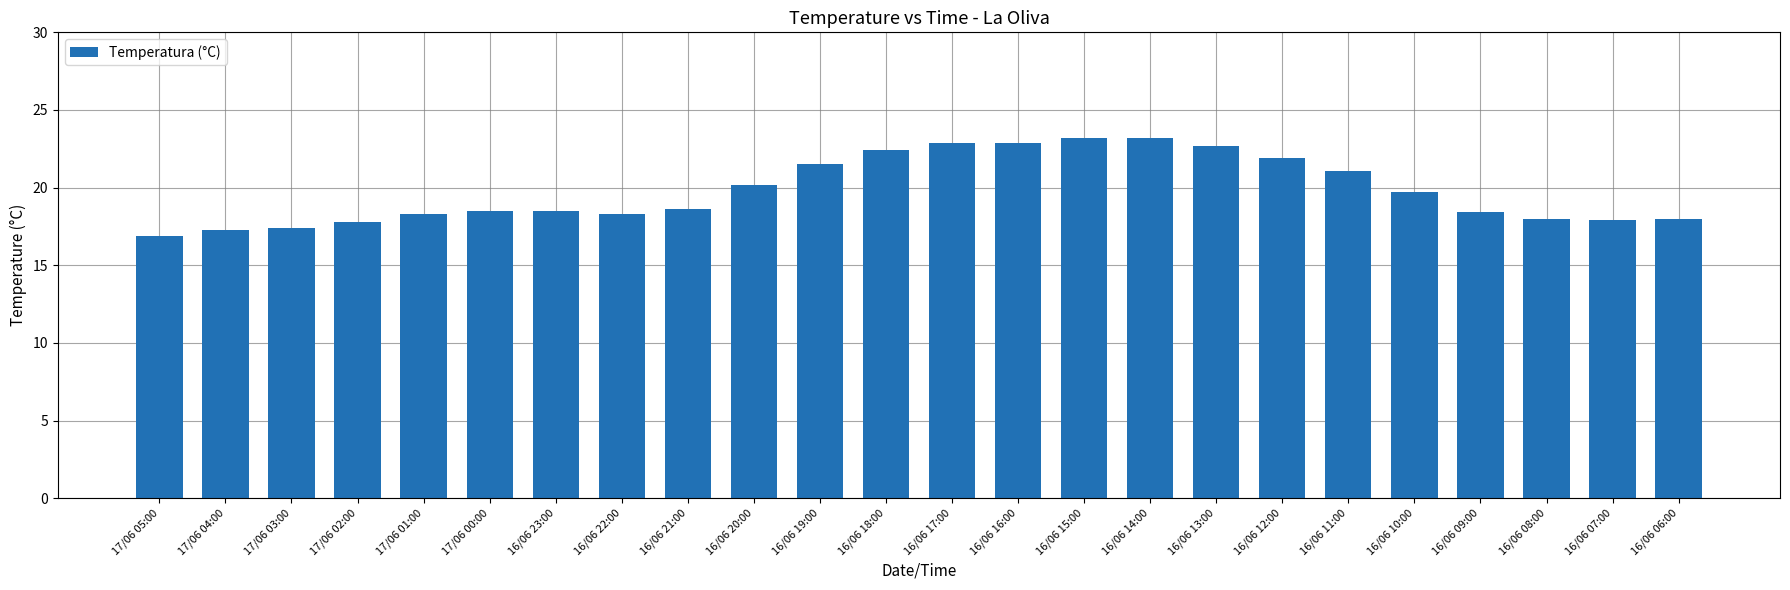

What is the smallest value displayed?

16.9